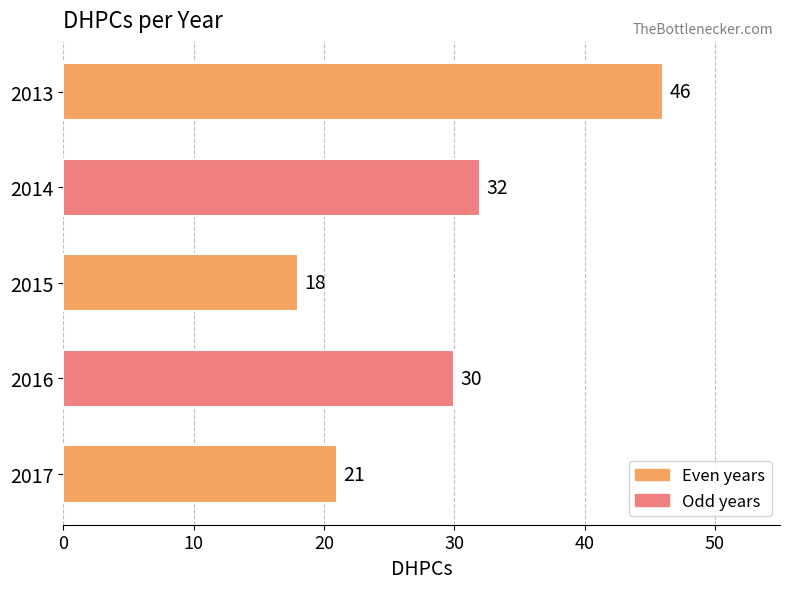

Which has a higher value, 2016 or 2013?

2013